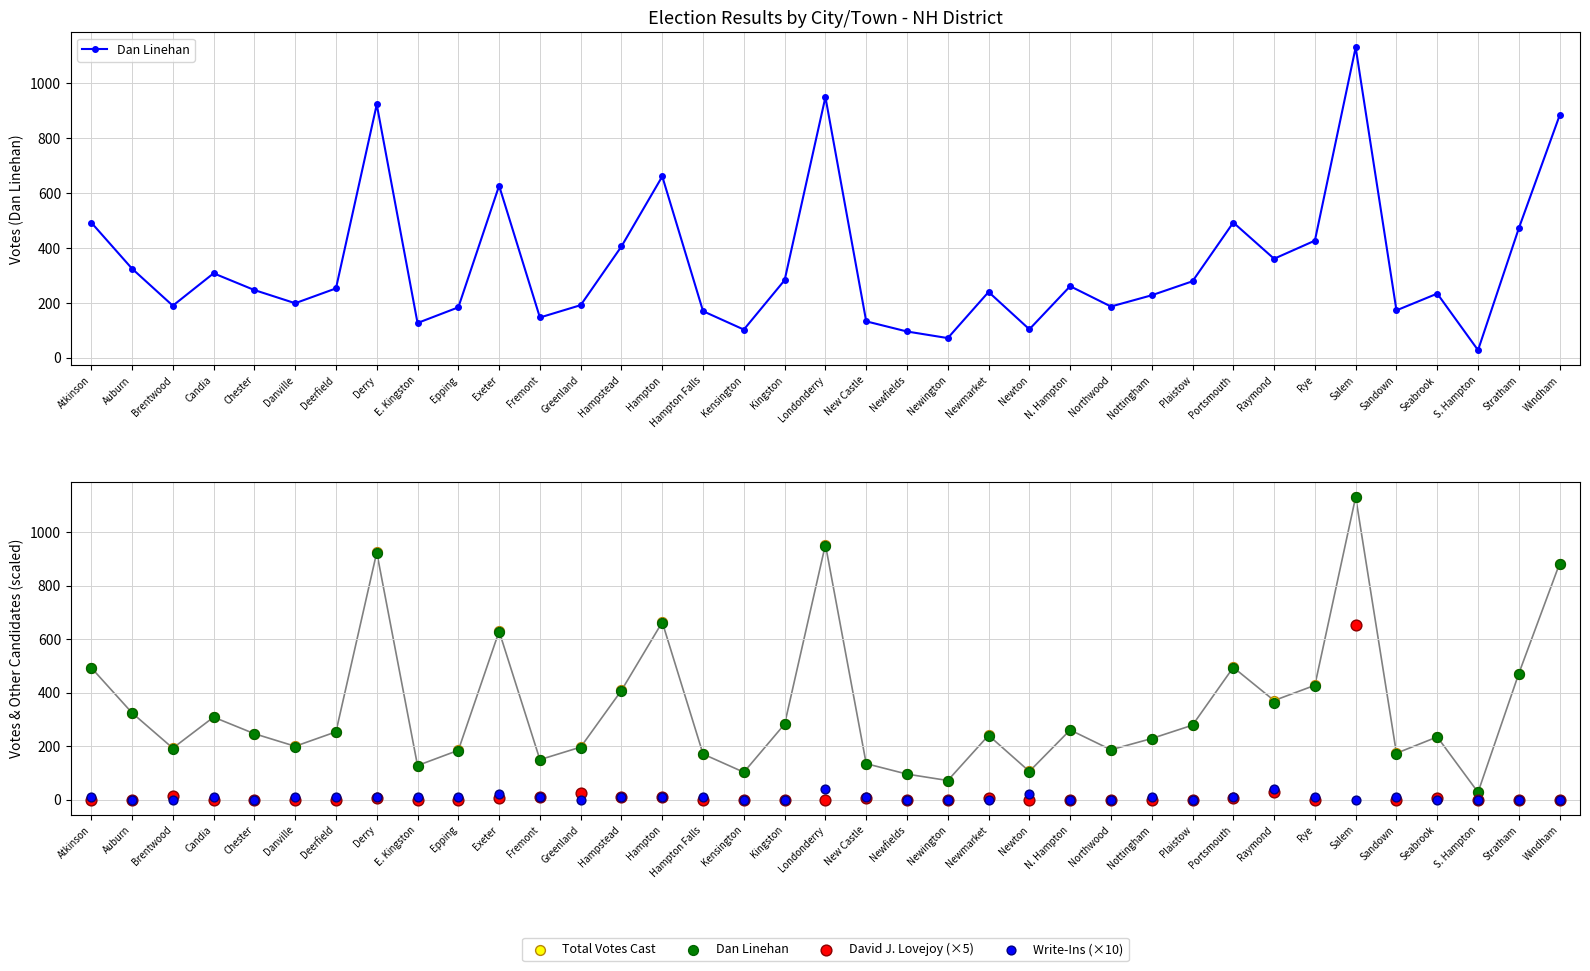

Which series has the largest total across all categories?

Total Votes Cast